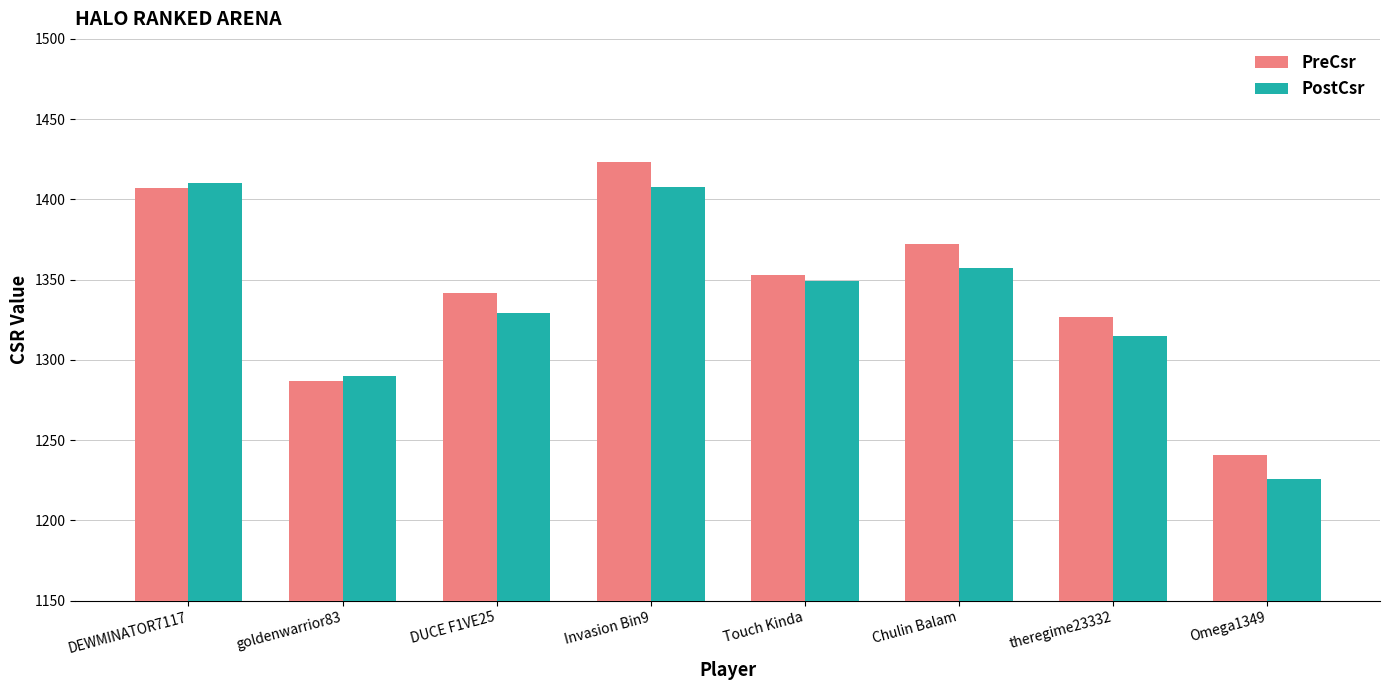

Is it true that PostCsr equals 2123 at Omega1349?

False